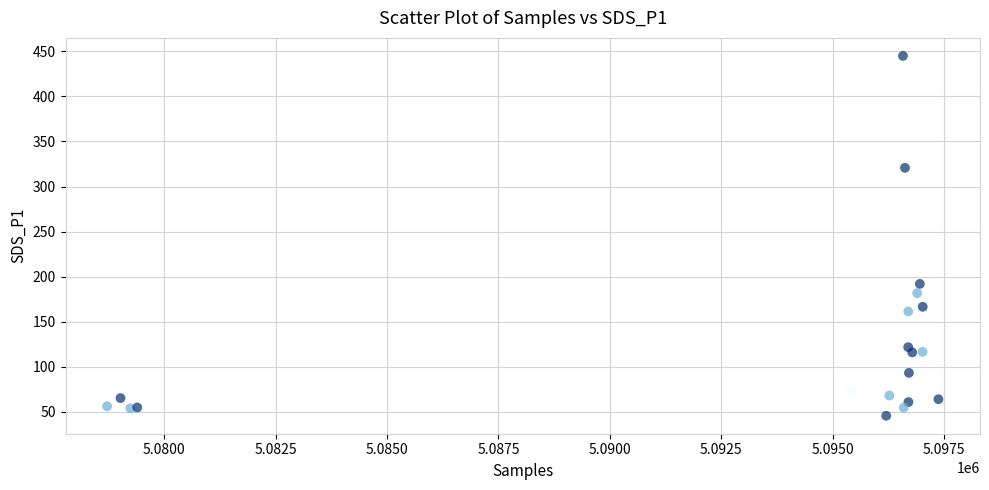

What Y value in the scatter plot is closest to 245?

192.0